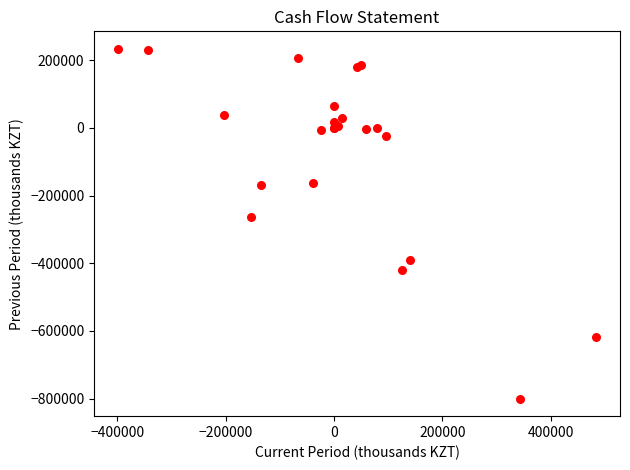

What Y value in the scatter plot is closest to -283099?

-262243